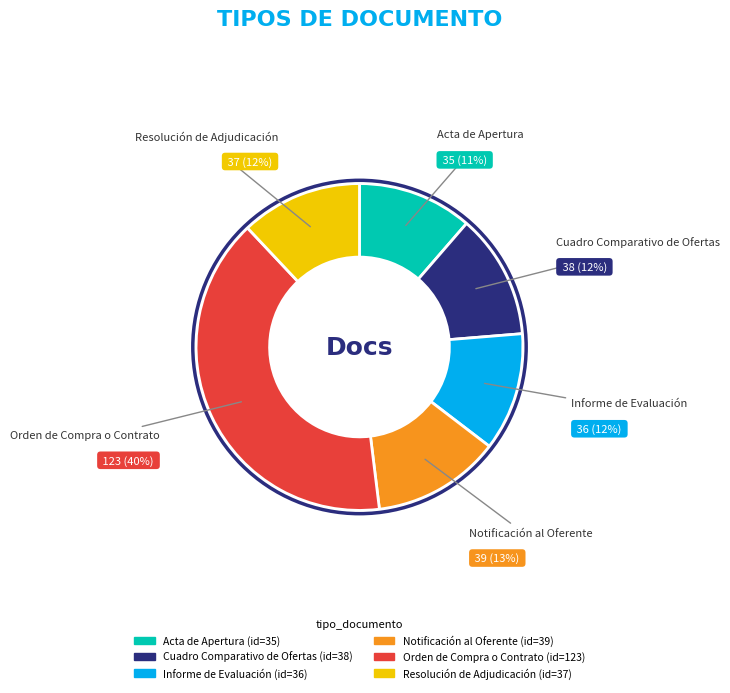

How many segments does this pie chart have?

6